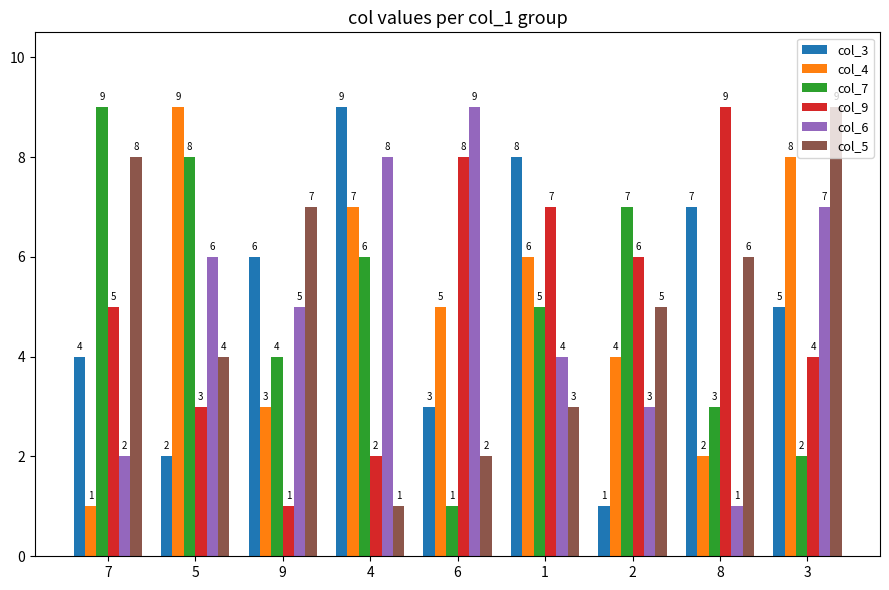

What are all the series names shown in the legend?

col_3, col_4, col_7, col_9, col_6, col_5